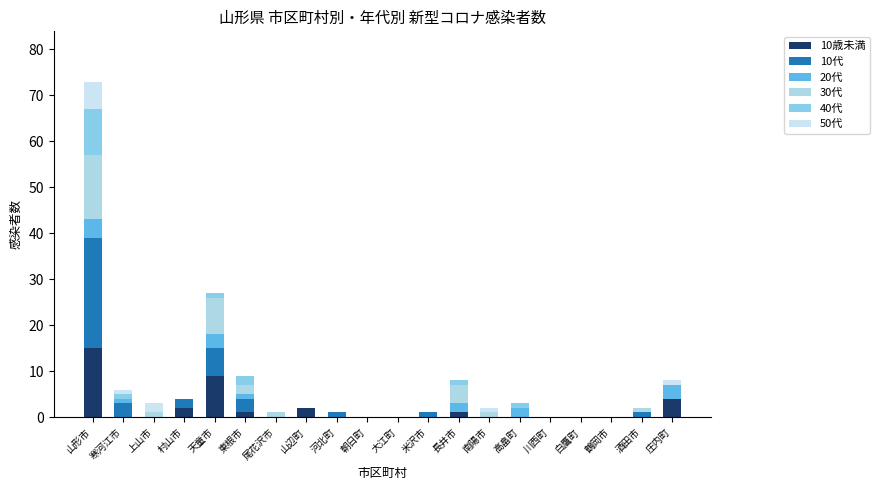

Does the chart contain stacked bars?

Yes